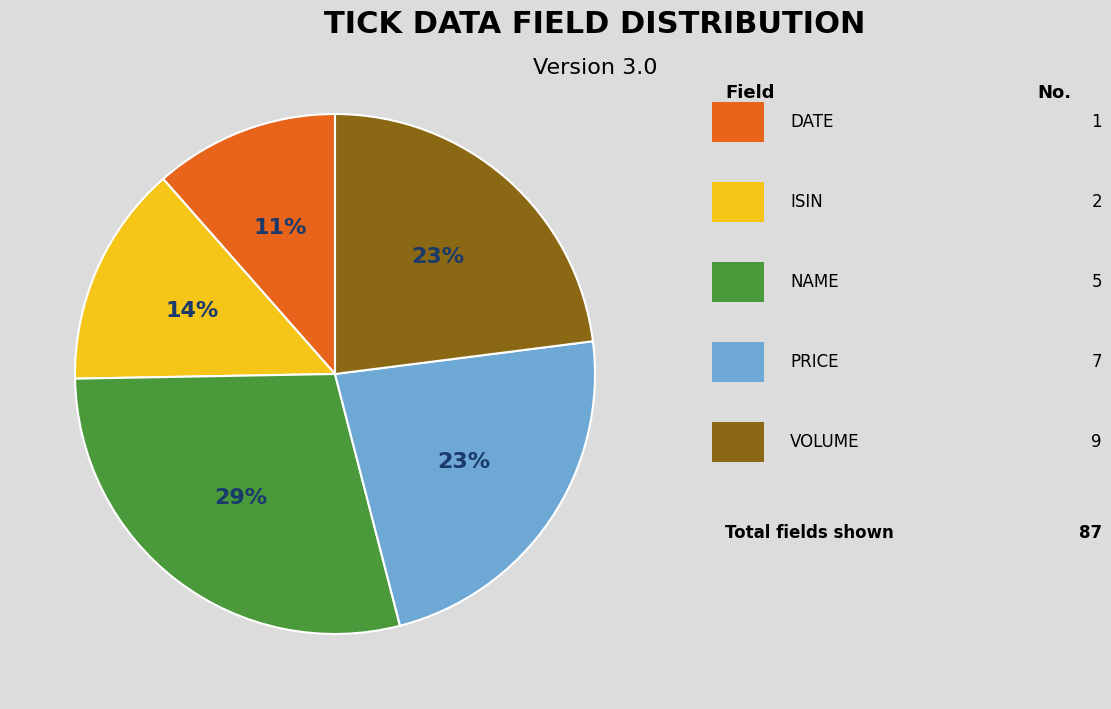

Is there any slice that represents more than half of the pie?

No